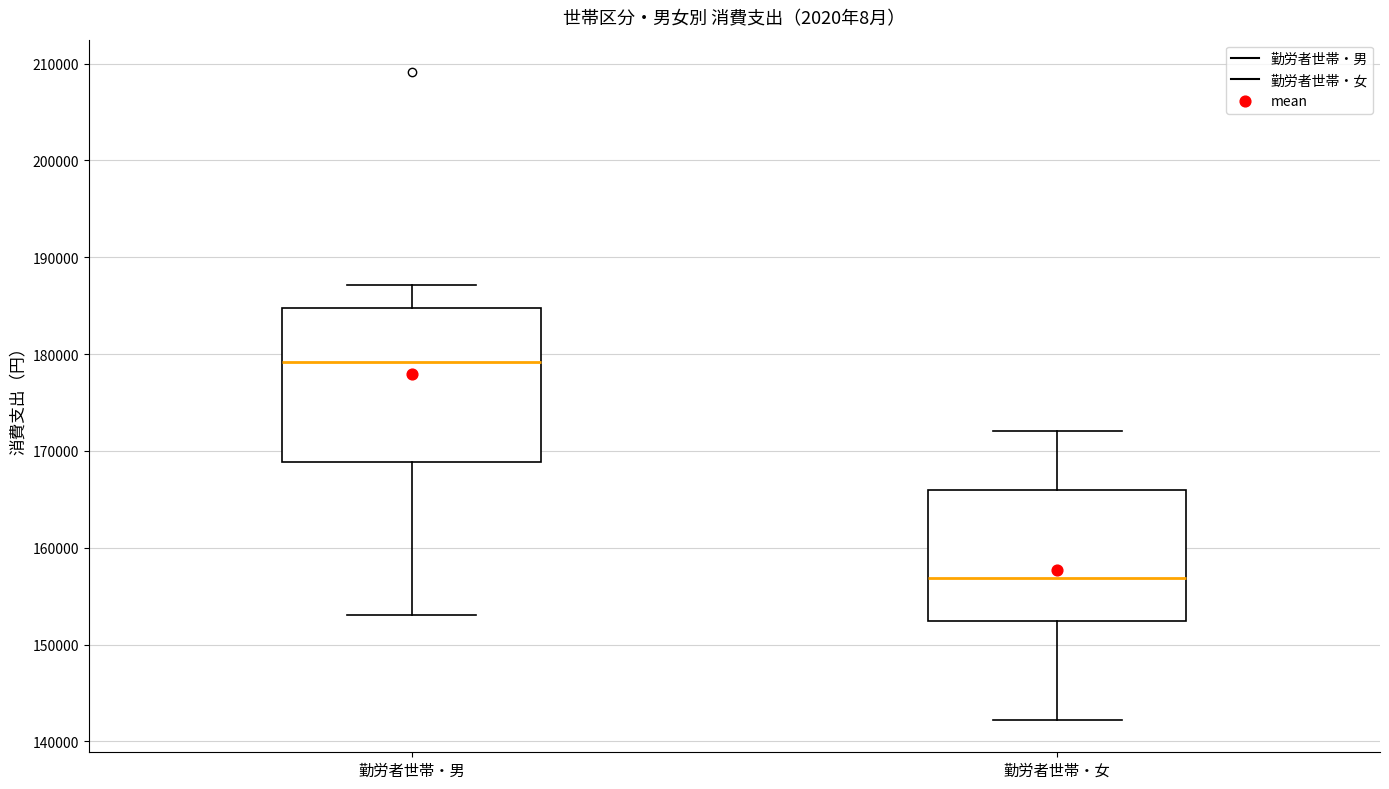

Which box's median line is the highest?

勤労者世帯・男